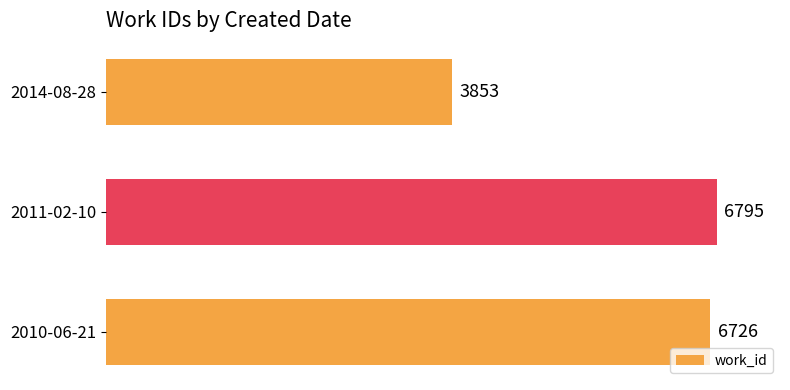

List the labels in order of value, largest first.

2011-02-10, 2010-06-21, 2014-08-28